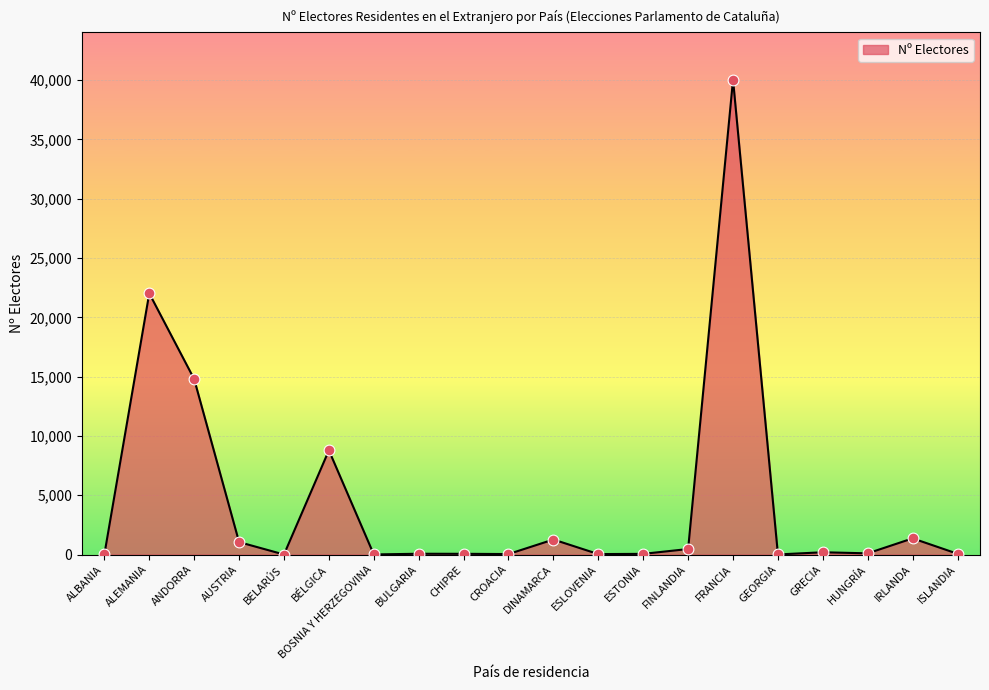

Approximately how many times larger is the value at BULGARIA compared to CROACIA?

1.6